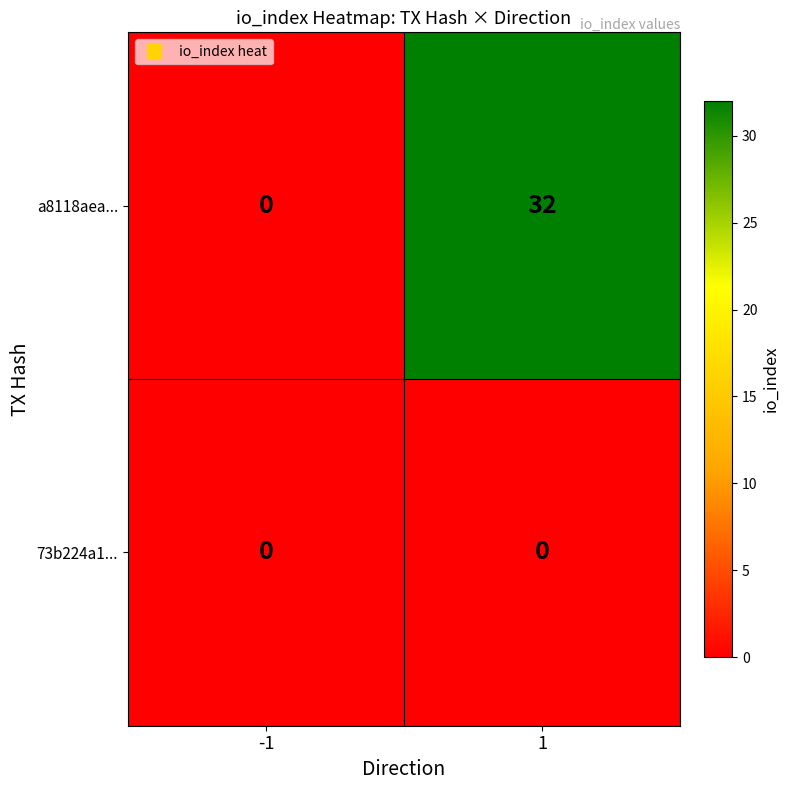

What is the difference between the a8118aea... values at 1 and -1?

32